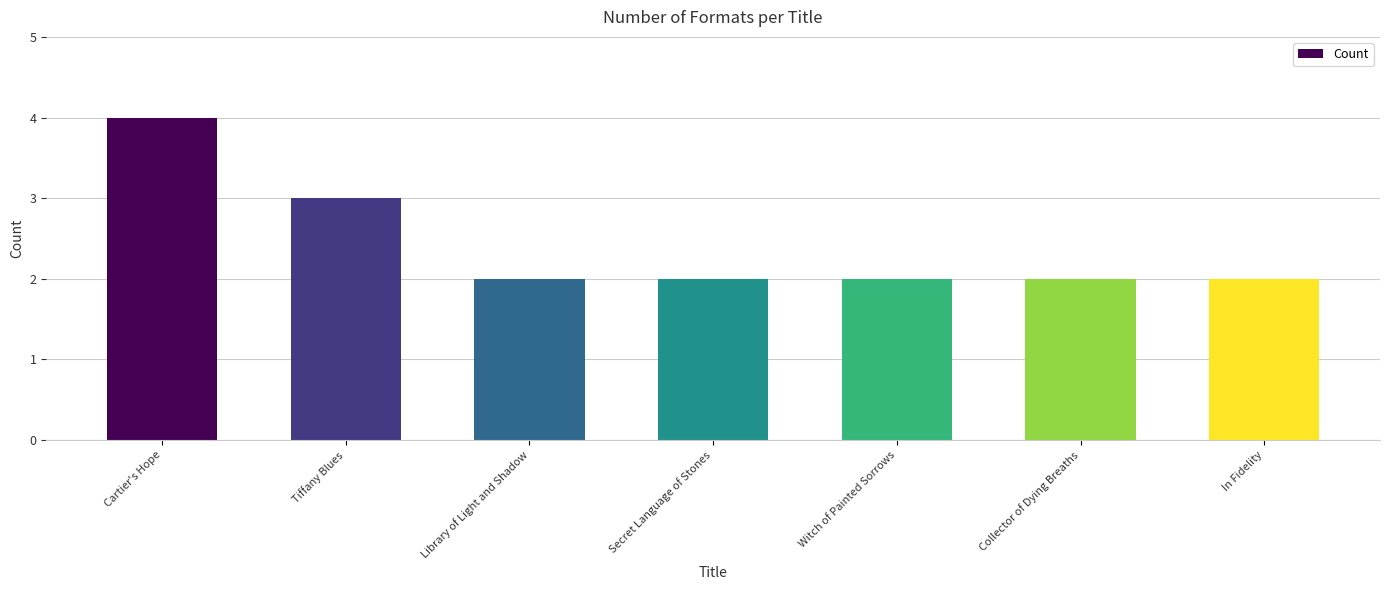

Which label corresponds to the largest value in the chart?

Cartier's Hope